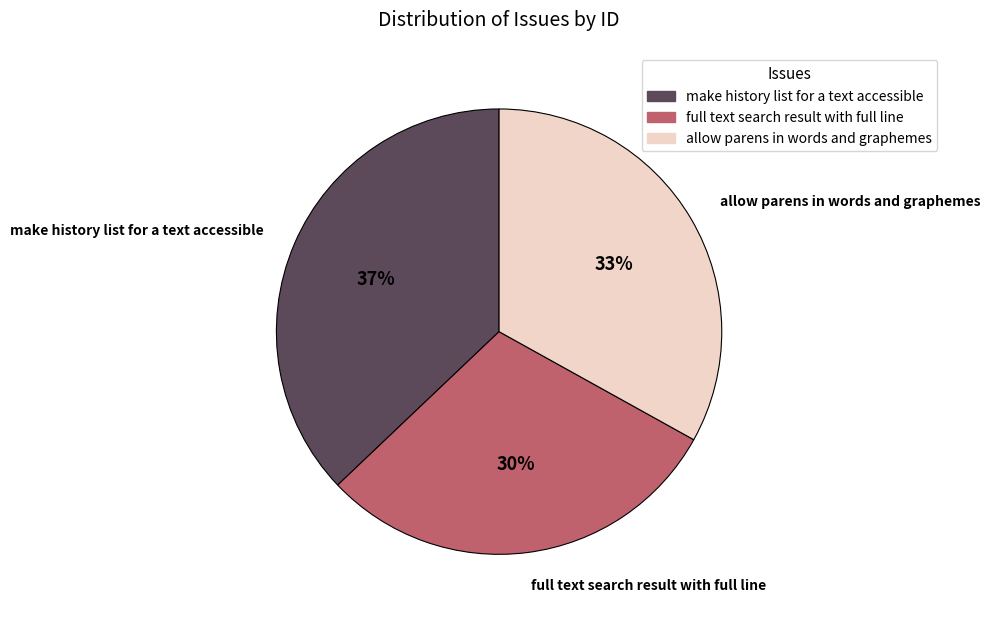

Is the sum of allow parens in words and graphemes and make history list for a text accessible greater than half?

Yes